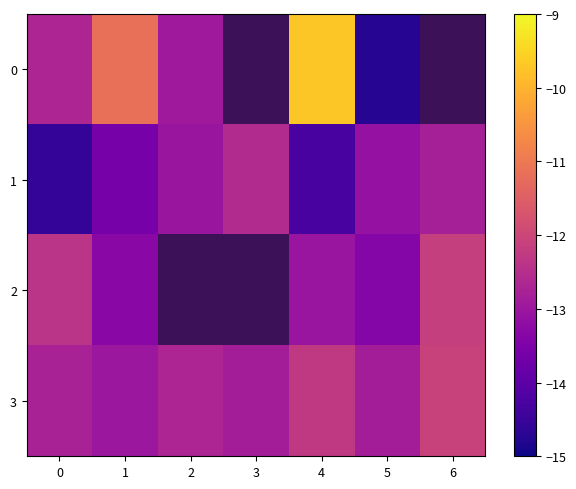

Is the value of 3 at 6 greater than the value of 0 at 1?

No